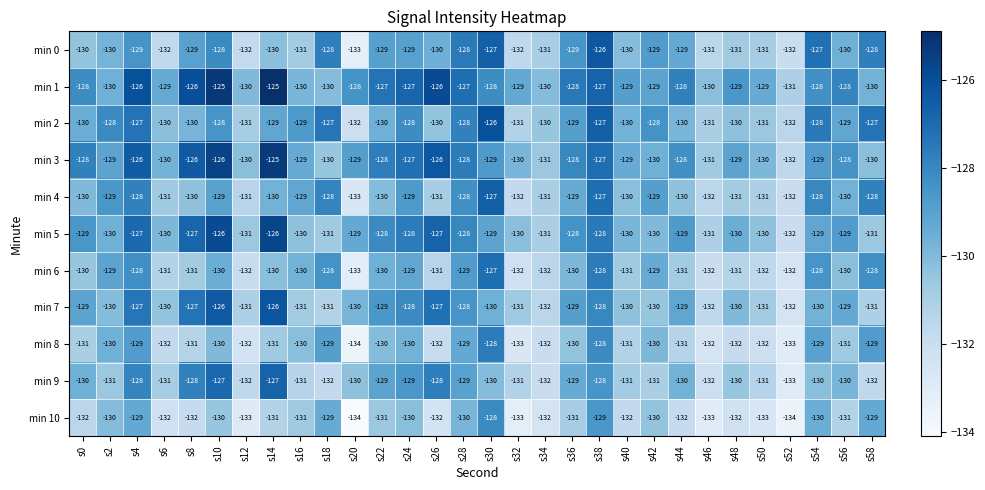

What is the maximum value shown in the chart?

-125